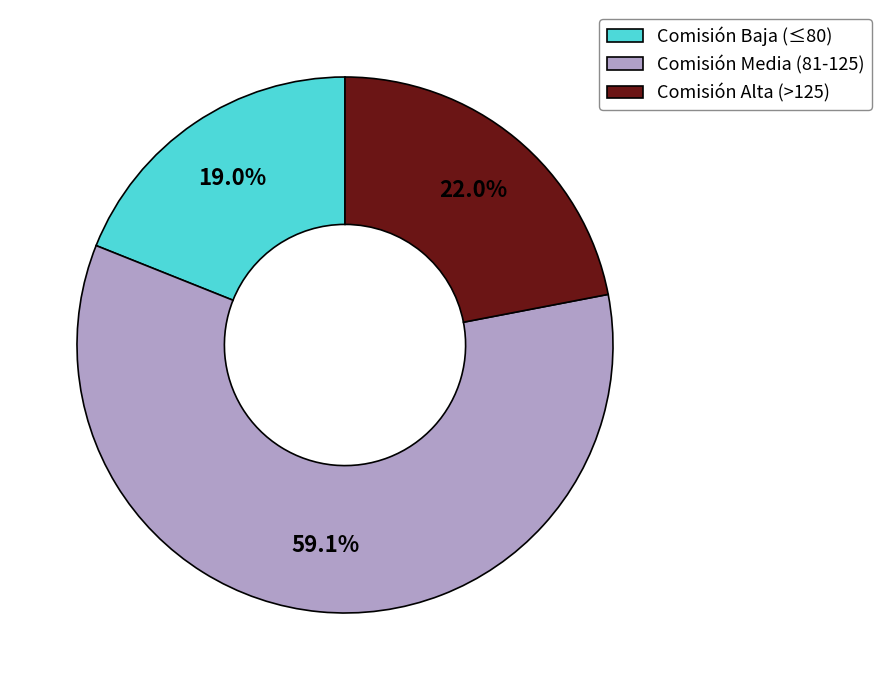

How many segments does this pie chart have?

3